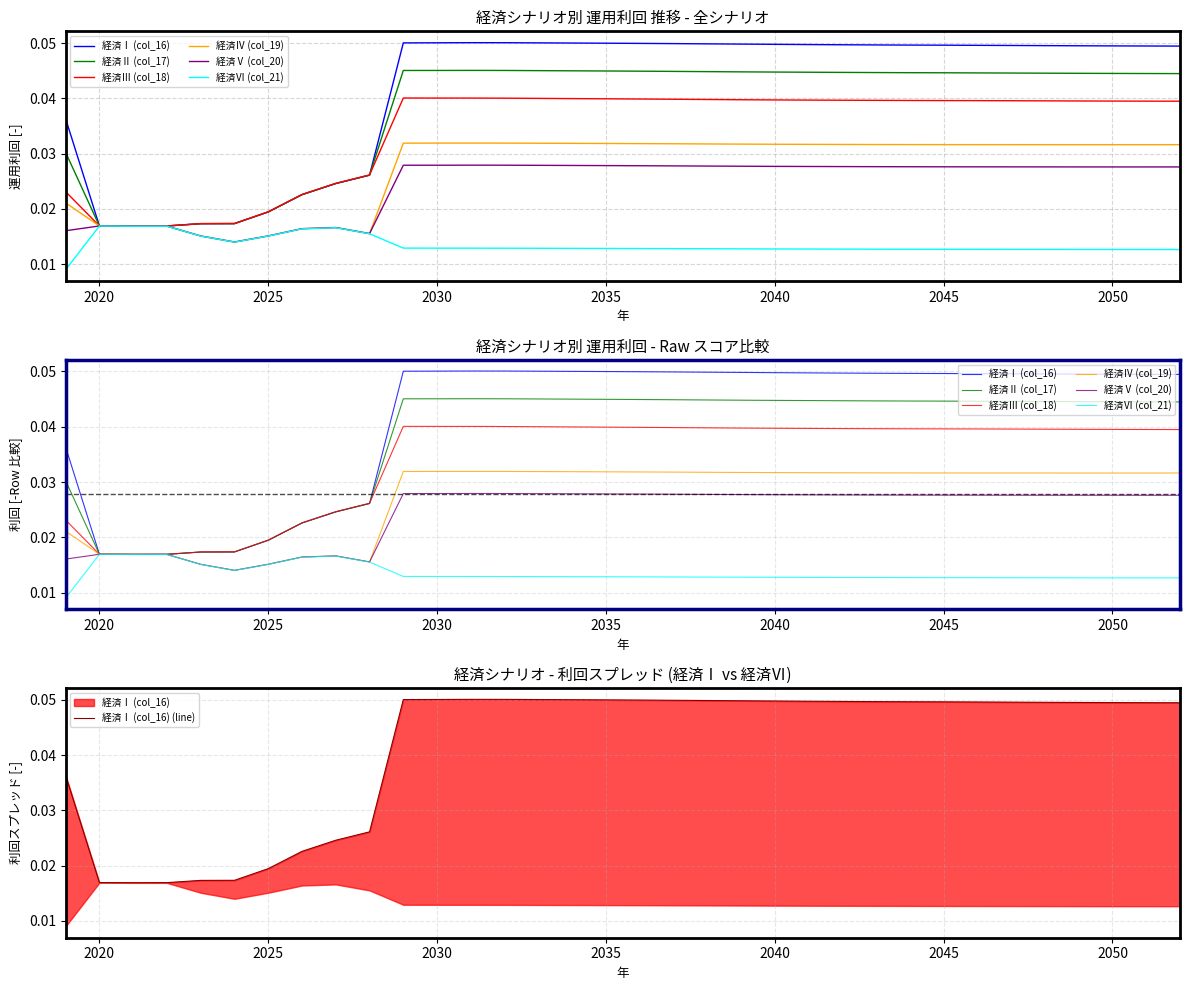

At which category does 経済Ⅵ (col_21) reach its first local valley?

2024